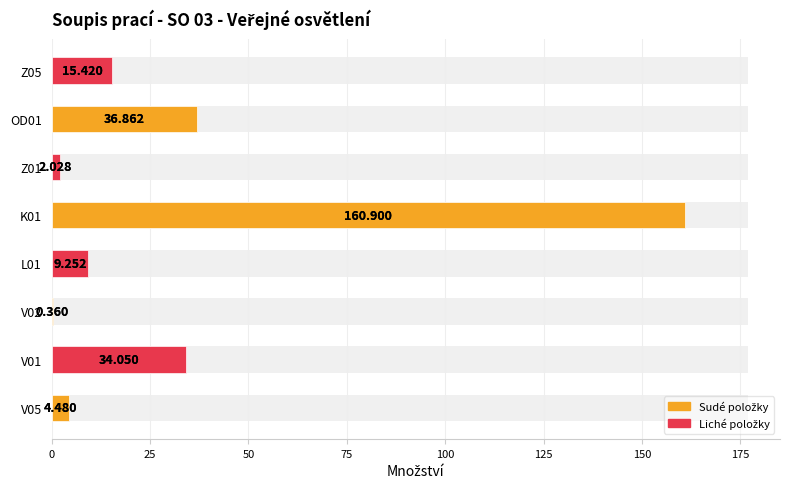

What is the difference between the maximum and second lowest values?

158.9